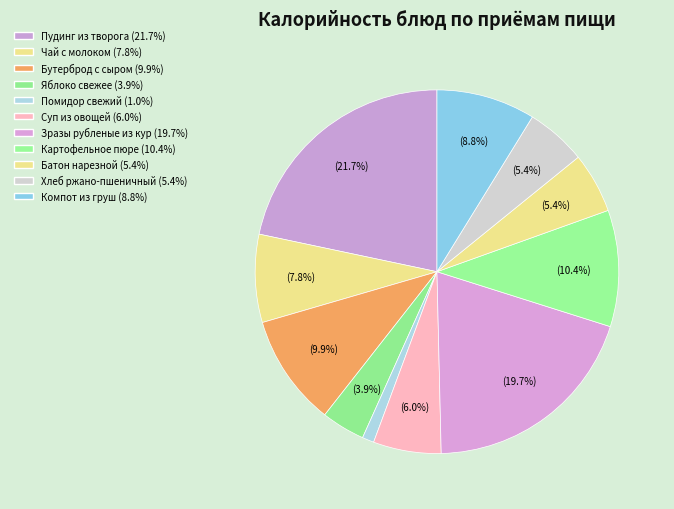

Rank the categories by value from lowest to highest.

Помидор свежий порционный, Яблоко свежее, Батон нарезной, Хлеб ржано-пшеничный, Суп из овощей со сметаной, Чай с молоком, Компот из свежих груш, Бутерброд с сыром, Картофельное пюре с морковью, Зразы рубленые из кур, Пудинг из творога с соусом клюквенным